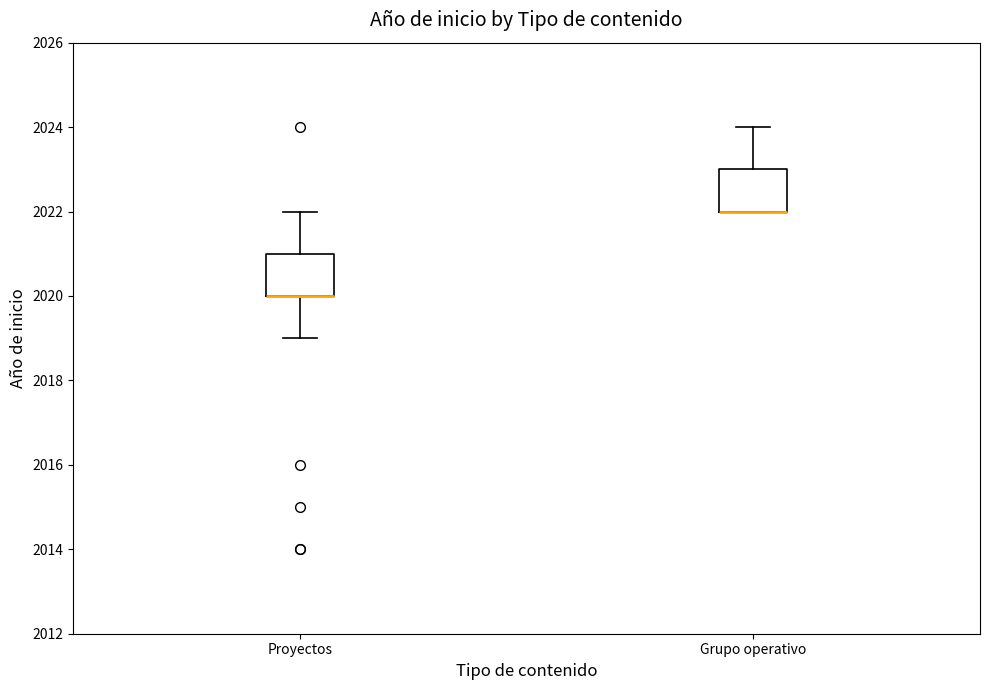

Reading left to right, read every box against the y-axis: the position of its median line, the range the box covers, and the ends of its whiskers. The values are not printed on the chart, so give them approximately, as read against the axis.

Proyectos: median 2020 (drawn on the box's lower edge), box 2020 to 2021, whiskers 2019 to 2022
Grupo operativo: median 2022 (drawn on the box's lower edge), box 2022 to 2023, whiskers 2022 to 2024